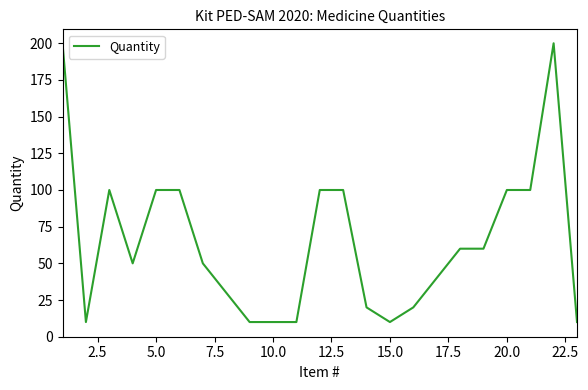

What is the minimum value shown in the chart?

10